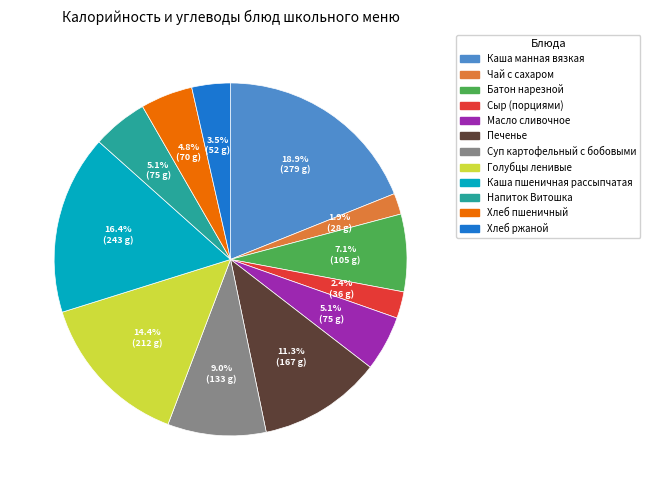

Does Печенье represent more than half of the total?

No